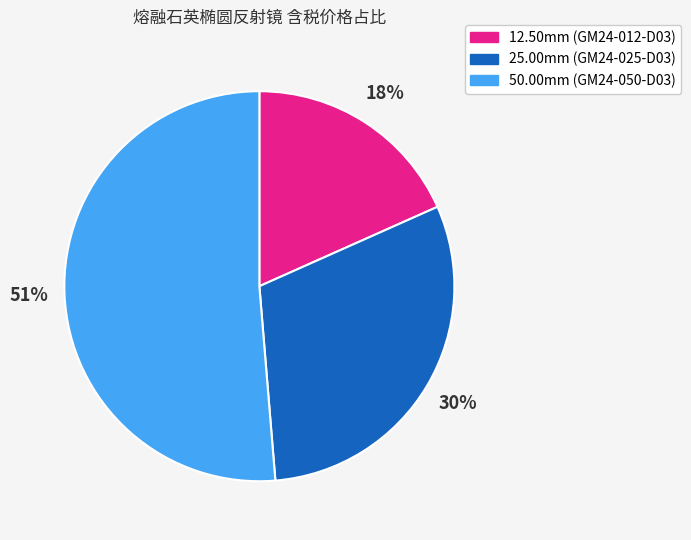

Does 50.00mm (GM24-050-D03) represent more than half of the total?

Yes